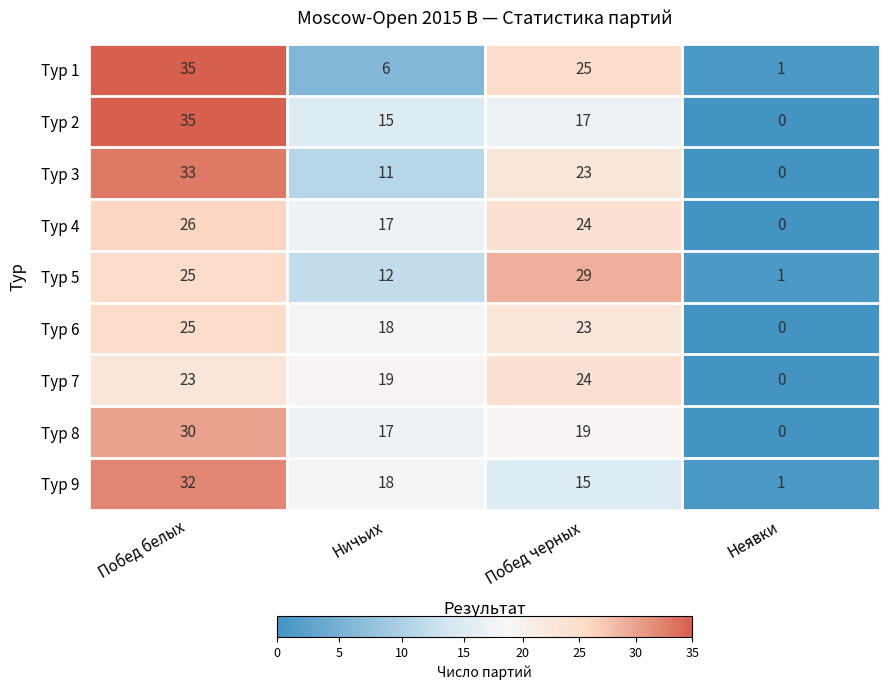

At how many categories does at least one series exceed 18?

3